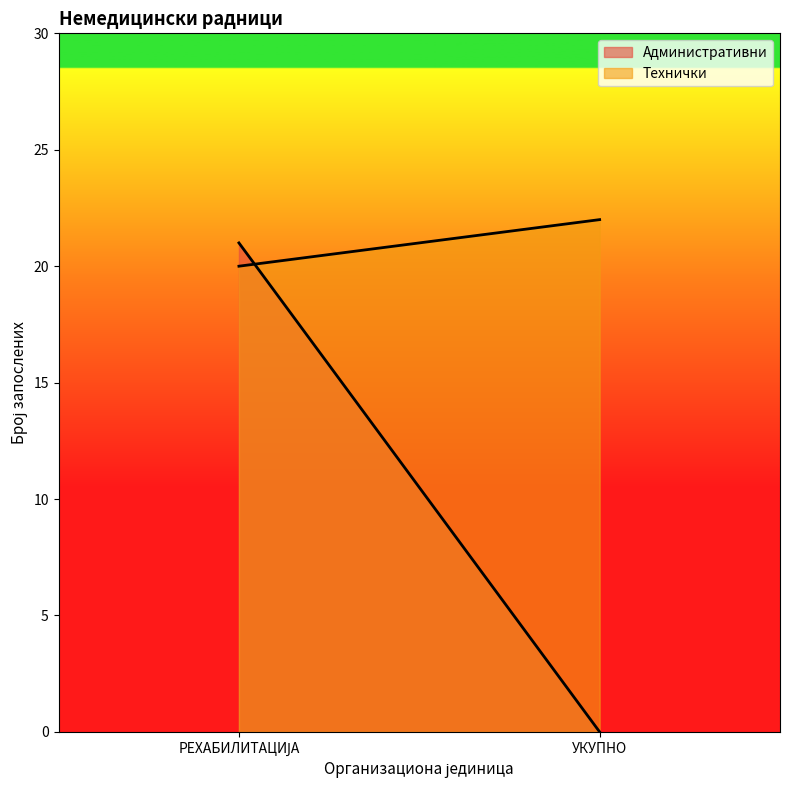

How many data points in Административни are less than 21?

1